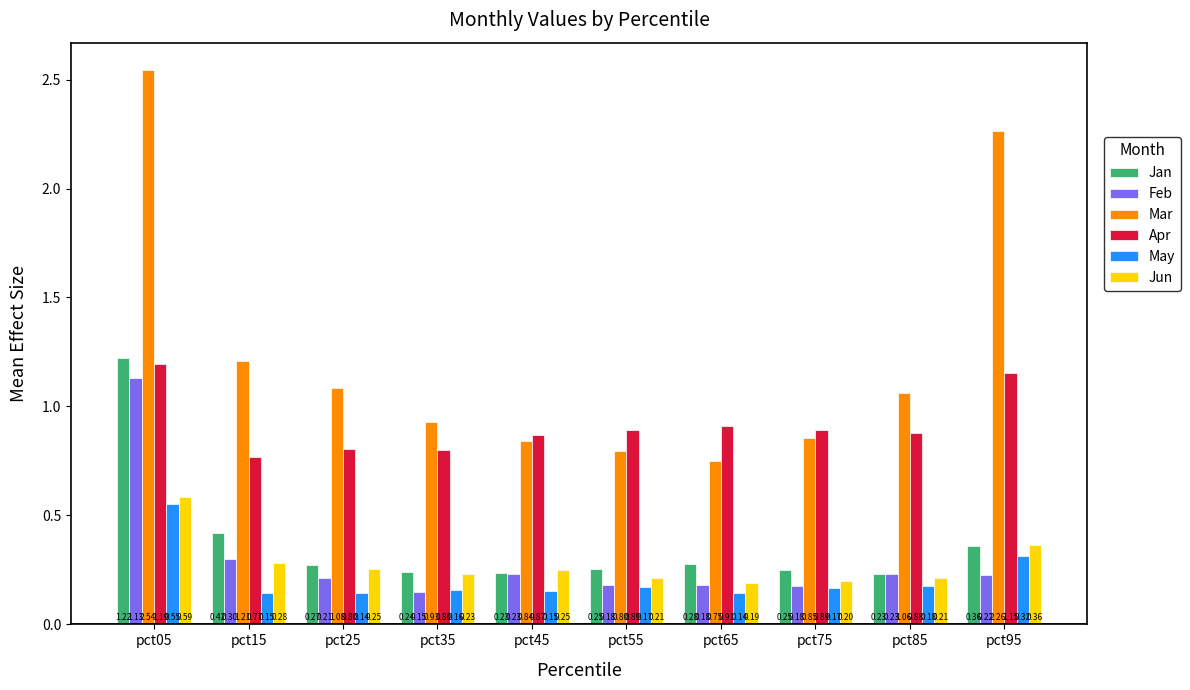

At which category does the chart reach its peak across all series?

pct05